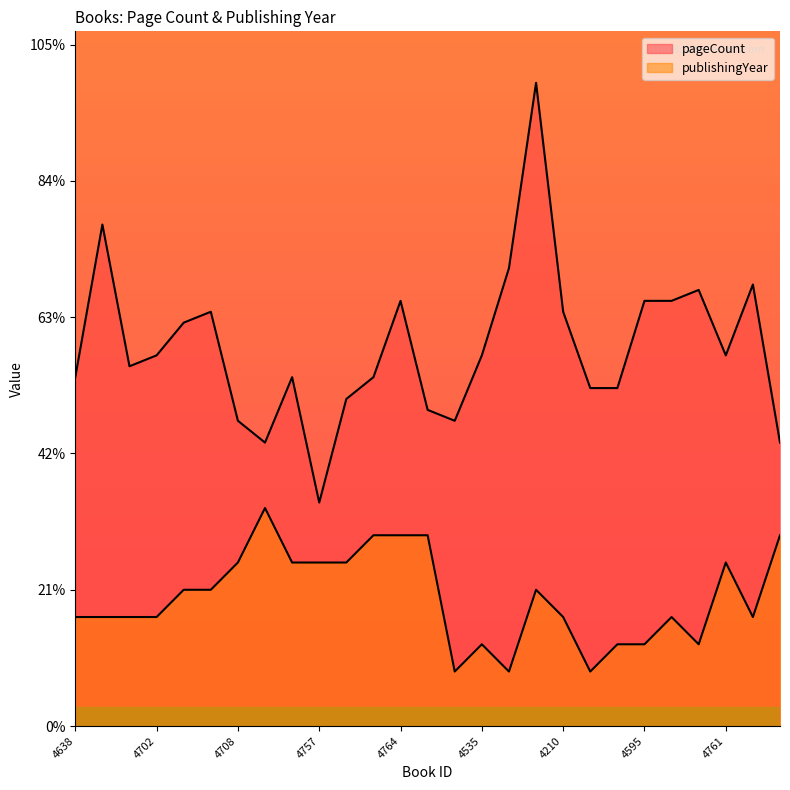

At which label does pageCount reach its minimum?

4757